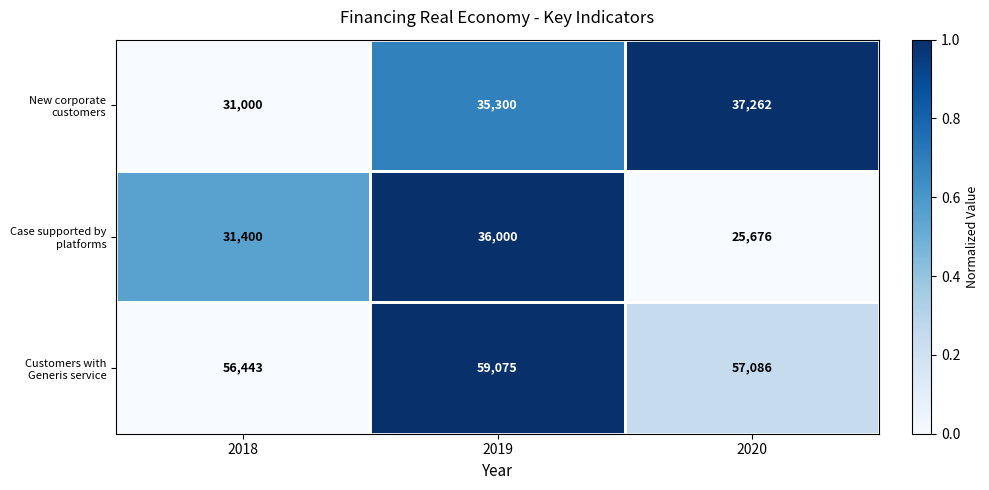

What is the difference between the Customers with Generis service values at 2020 and 2019?

1989